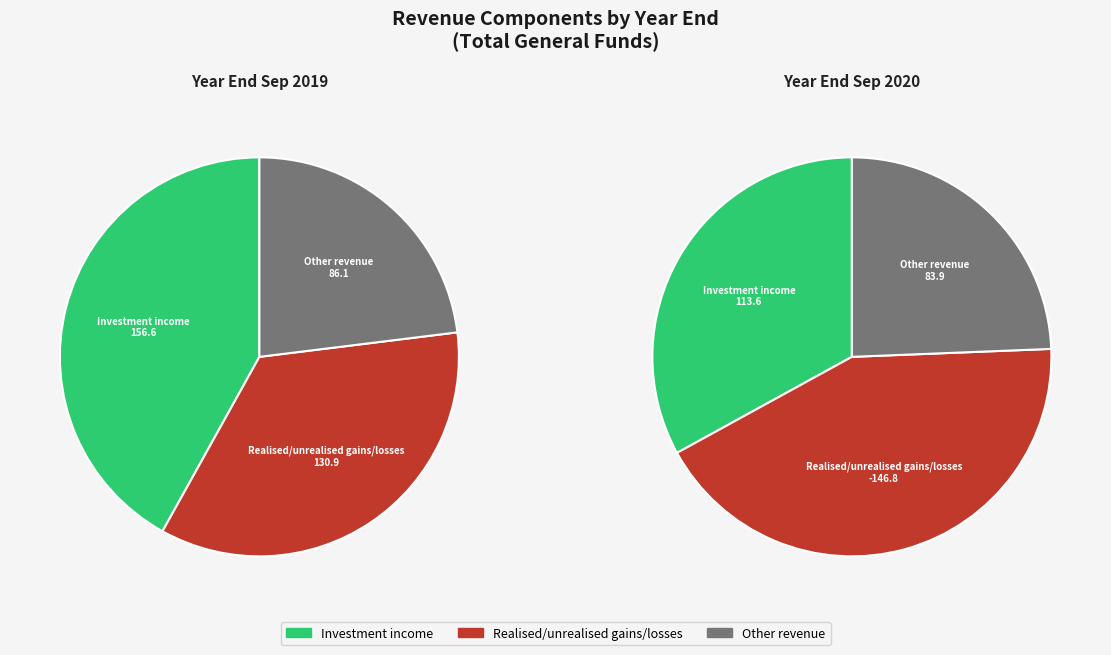

Which series has the largest range (max minus min)?

Realised/unrealised gains/losses